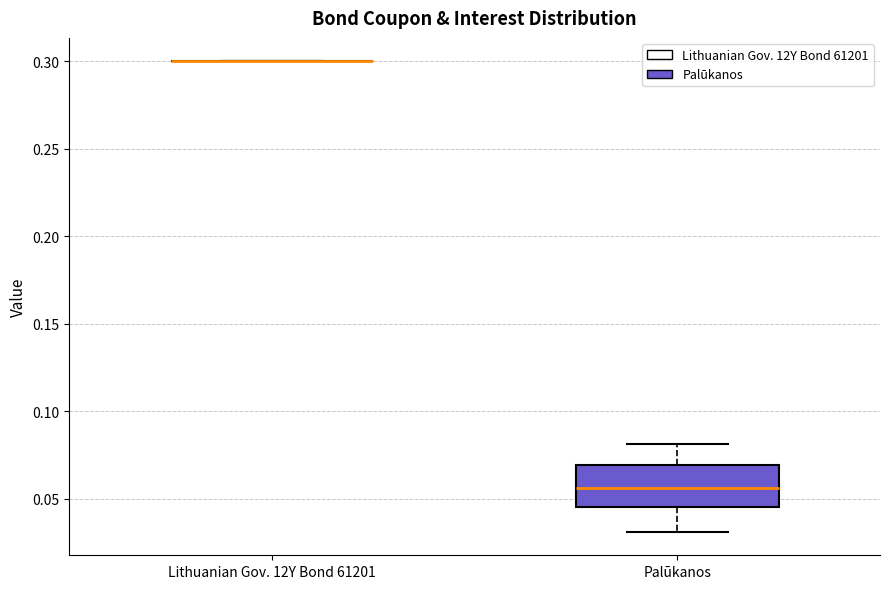

Reading left to right, transcribe this box plot: for each box, give where its median line is, the range the box spans, and where its two whiskers end, as read against the y-axis. The values are not printed on the chart, so give them approximately, as read against the axis.

Lithuanian Gov. 12Y Bond 61201: box collapsed to a line at 0.300, whiskers 0.300 to 0.300
Palūkanos: median 0.055, box 0.045 to 0.070, whiskers 0.030 to 0.080